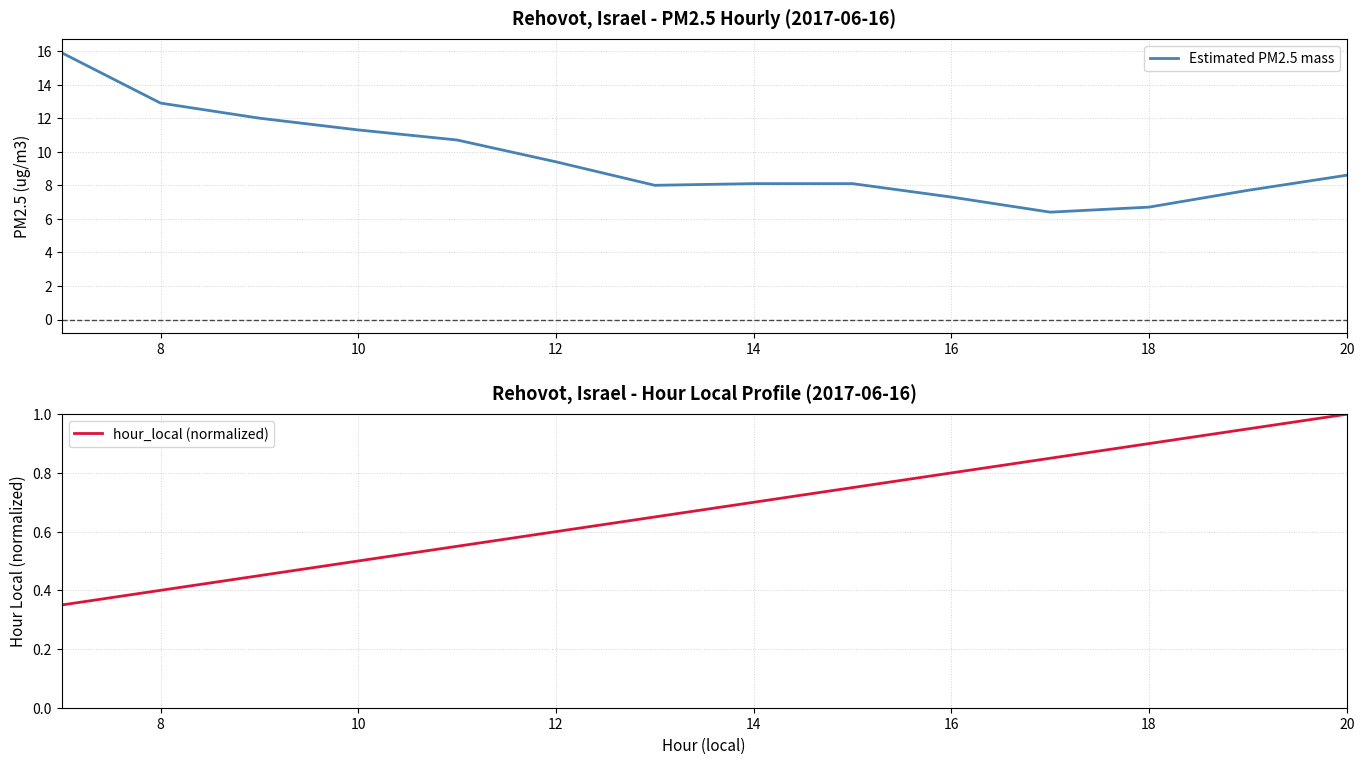

Is it true that Estimated PM2.5 mass equals 9.4 at 12?

True